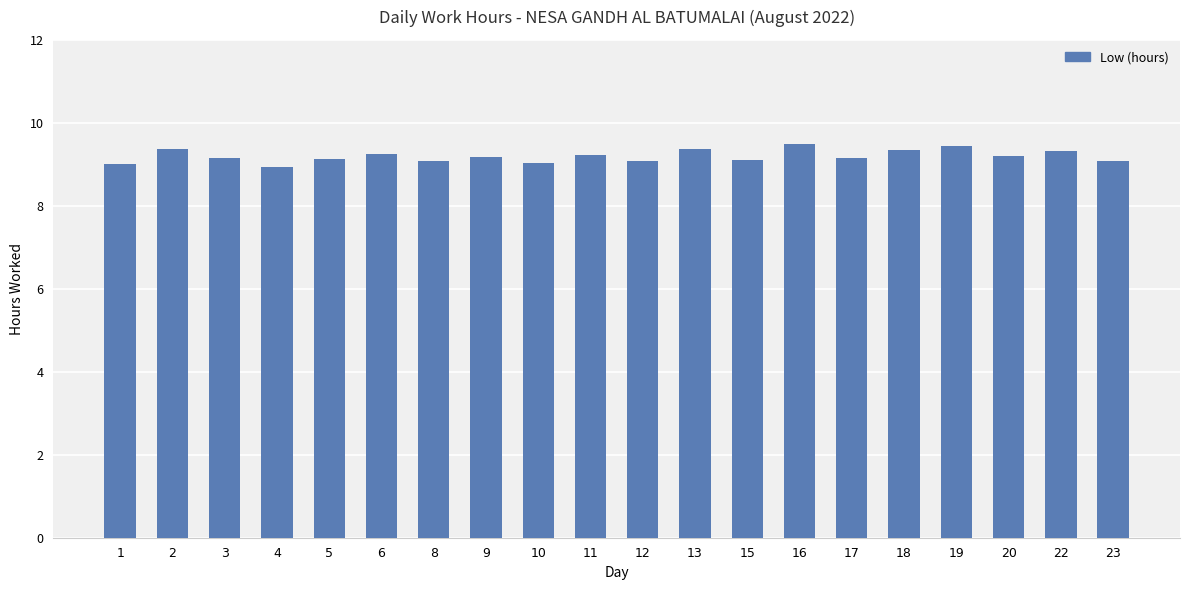

Approximately how many times larger is the value at 9 compared to 4?

1.0